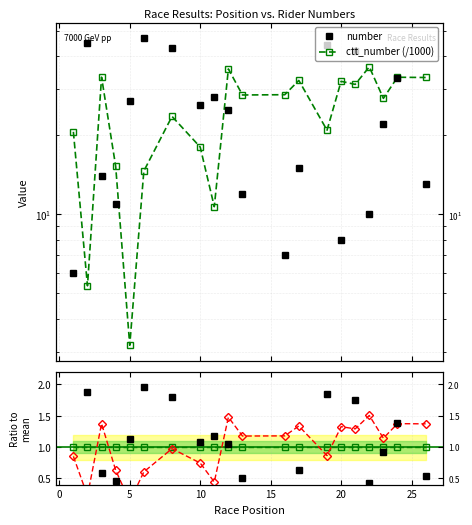

How many intersections are there between number and ctt_number?

8